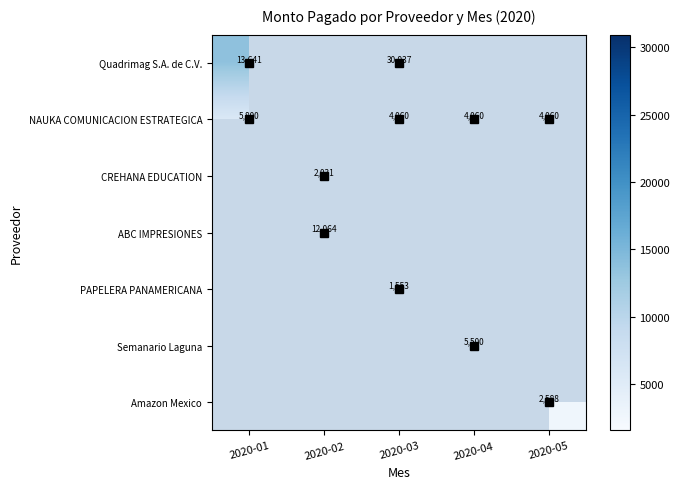

True or false: CREHANA EDUCATION has a value of 1183 at 2020-02.

False